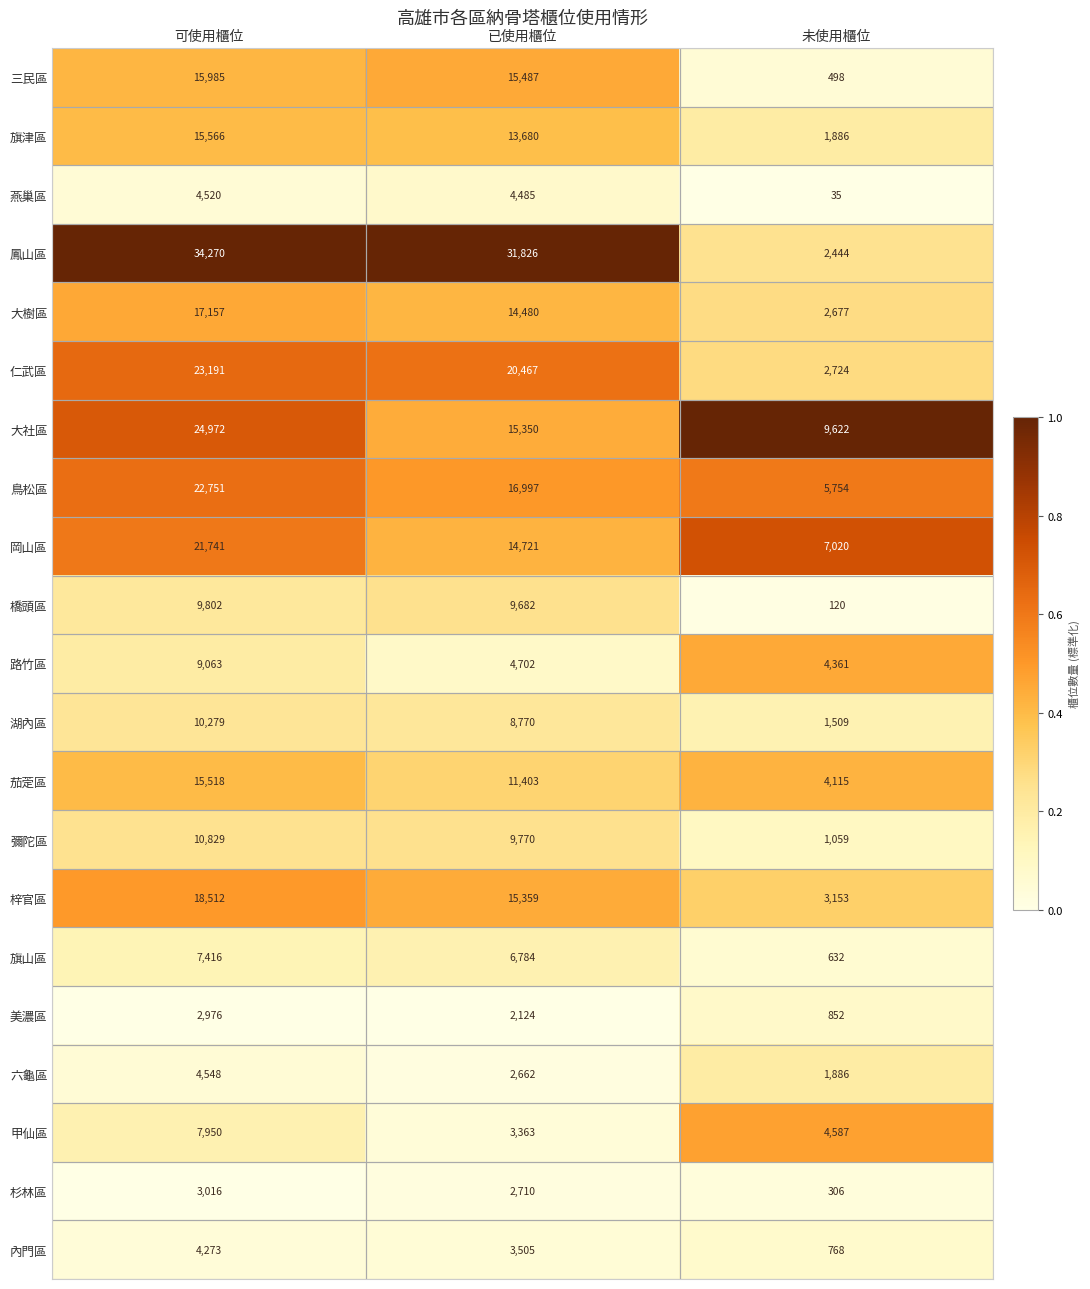

At which label does 燕巢區 first exceed 4485?

可使用櫃位